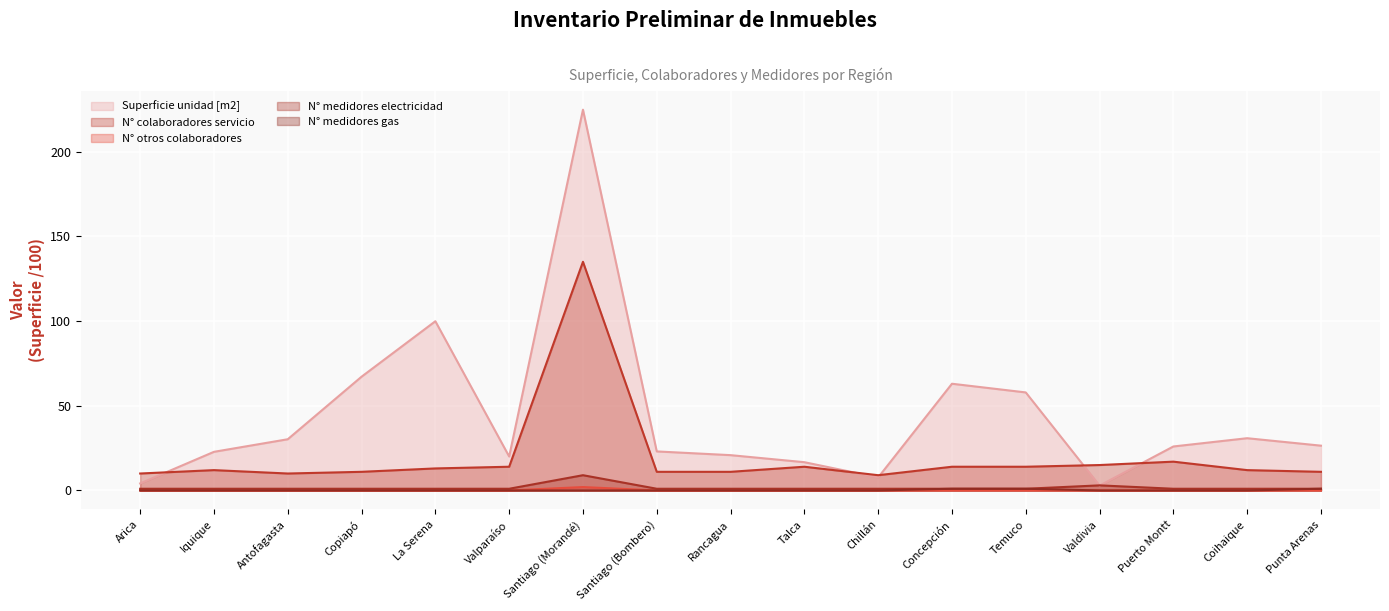

True or false: N° medidores electricidad and Superficie unidad [m2] cross at least once.

True